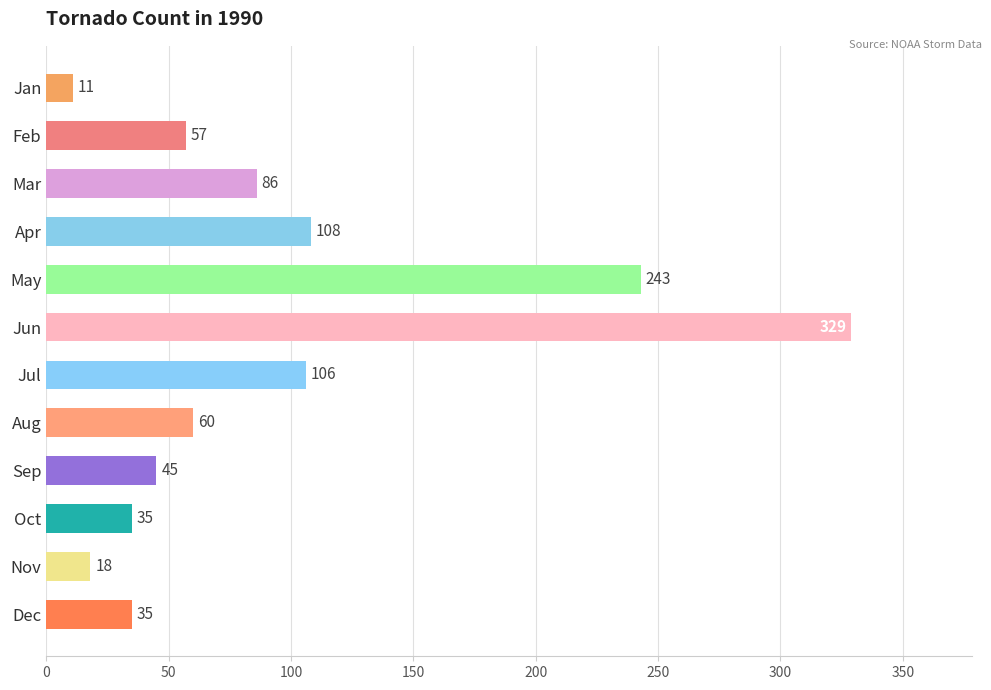

What is the sum of the values at Dec and Oct?

70